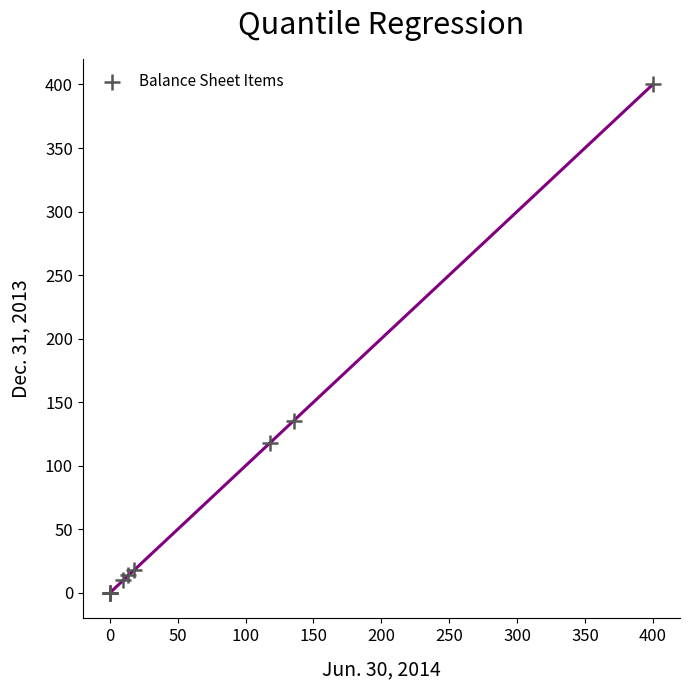

What Y value in the scatter plot is closest to 200?

135.5